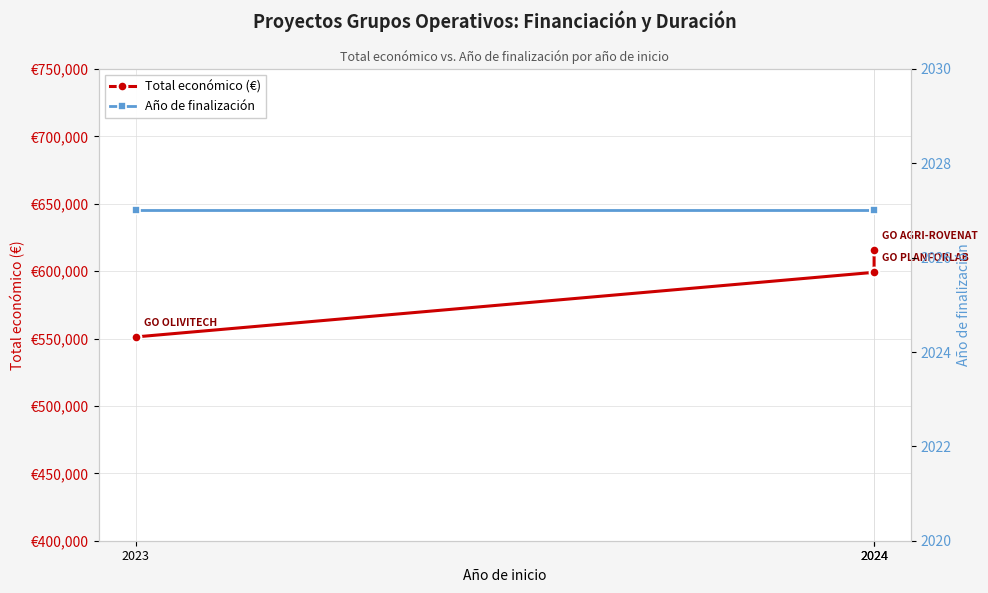

Which series has the largest range (max minus min)?

Total económico (€)